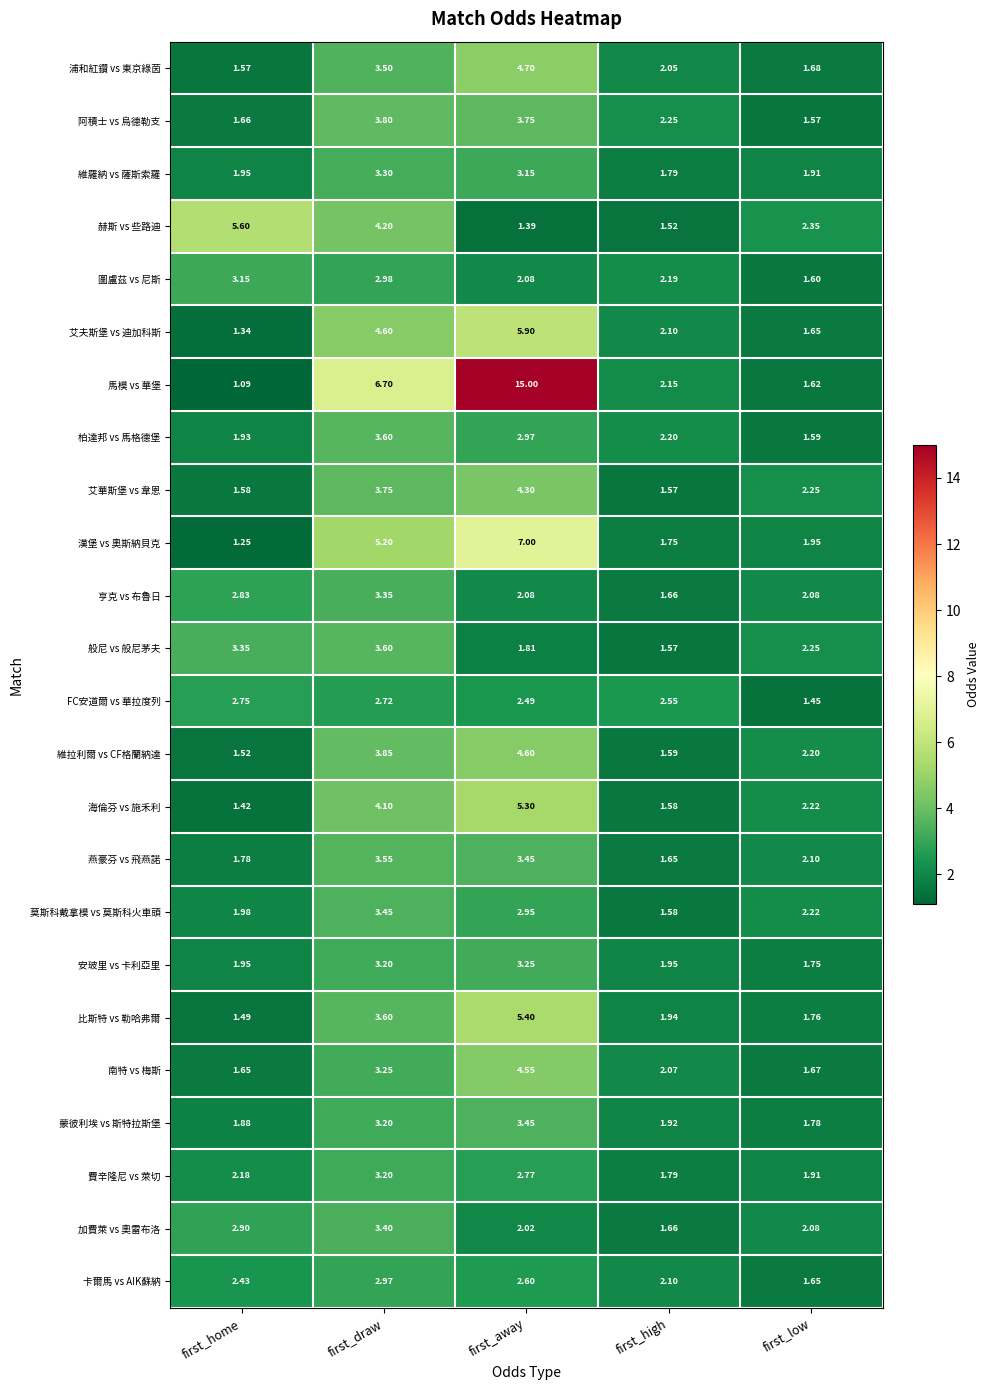

List the labels in order of 漢堡 vs 奧斯納貝克 value, smallest first.

first_home, first_high, first_low, first_draw, first_away